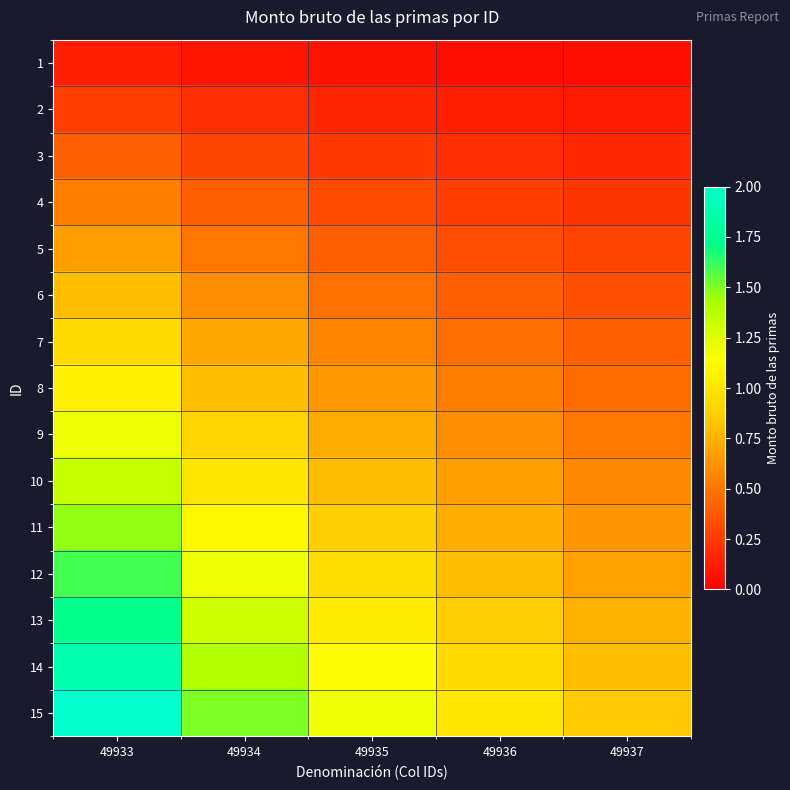

Reading right to left, transcribe all the data shown in this chart.

1: 49937=0.1	49936=0.1	49935=0.1	49934=0.1	49933=0.1
2: 49937=0.1	49936=0.1	49935=0.2	49934=0.2	49933=0.3
3: 49937=0.2	49936=0.2	49935=0.2	49934=0.3	49933=0.4
4: 49937=0.2	49936=0.3	49935=0.3	49934=0.4	49933=0.5
5: 49937=0.3	49936=0.3	49935=0.4	49934=0.5	49933=0.7
6: 49937=0.3	49936=0.4	49935=0.5	49934=0.6	49933=0.8
7: 49937=0.4	49936=0.5	49935=0.6	49934=0.7	49933=0.9
8: 49937=0.5	49936=0.5	49935=0.6	49934=0.8	49933=1.1
9: 49937=0.5	49936=0.6	49935=0.7	49934=0.9	49933=1.2
10: 49937=0.6	49936=0.7	49935=0.8	49934=1.0	49933=1.3
11: 49937=0.6	49936=0.7	49935=0.9	49934=1.1	49933=1.5
12: 49937=0.7	49936=0.8	49935=1.0	49934=1.2	49933=1.6
13: 49937=0.7	49936=0.9	49935=1.0	49934=1.3	49933=1.7
14: 49937=0.8	49936=0.9	49935=1.1	49934=1.4	49933=1.9
15: 49937=0.9	49936=1.0	49935=1.2	49934=1.5	49933=2.0